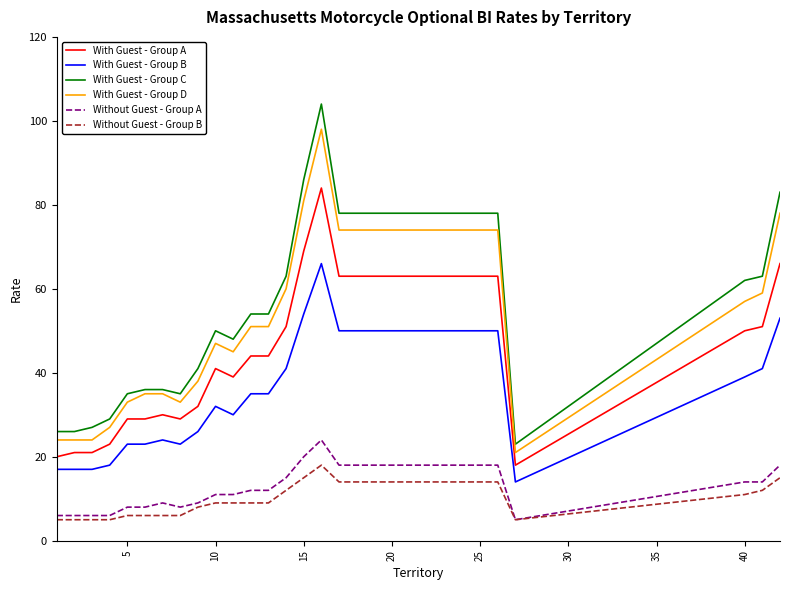

Reading right to left, extract all data points from this chart.

With Guest - Group A: 66	51	50	18	63	63	63	63	63	63	63	63	63	63	84	69	51	44	44	39	41	32	29	30	29	29	23	21	21	20
With Guest - Group B: 53	41	39	14	50	50	50	50	50	50	50	50	50	50	66	54	41	35	35	30	32	26	23	24	23	23	18	17	17	17
With Guest - Group C: 83	63	62	23	78	78	78	78	78	78	78	78	78	78	104	86	63	54	54	48	50	41	35	36	36	35	29	27	26	26
With Guest - Group D: 78	59	57	21	74	74	74	74	74	74	74	74	74	74	98	81	60	51	51	45	47	38	33	35	35	33	27	24	24	24
Without Guest - Group A: 18	14	14	5	18	18	18	18	18	18	18	18	18	18	24	20	15	12	12	11	11	9	8	9	8	8	6	6	6	6
Without Guest - Group B: 15	12	11	5	14	14	14	14	14	14	14	14	14	14	18	15	12	9	9	9	9	8	6	6	6	6	5	5	5	5